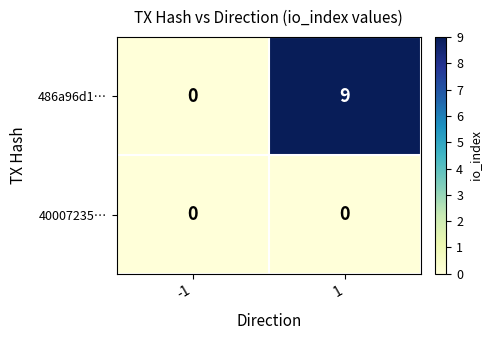

List the series in order of their overall mean, lowest first.

40007235…, 486a96d1…